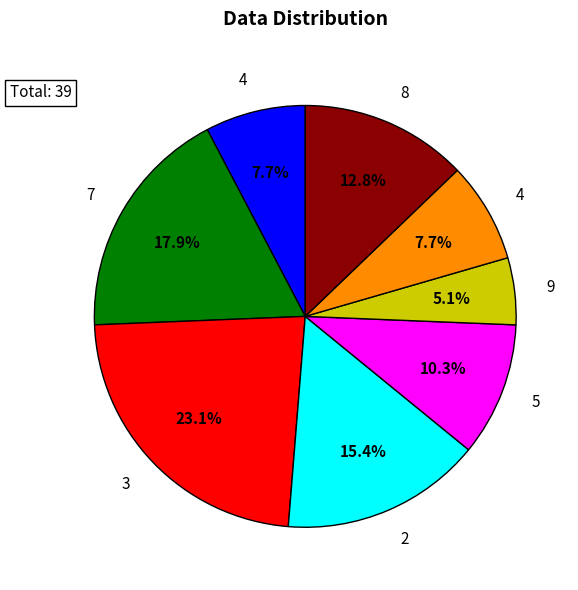

How many slices are in this pie chart?

8